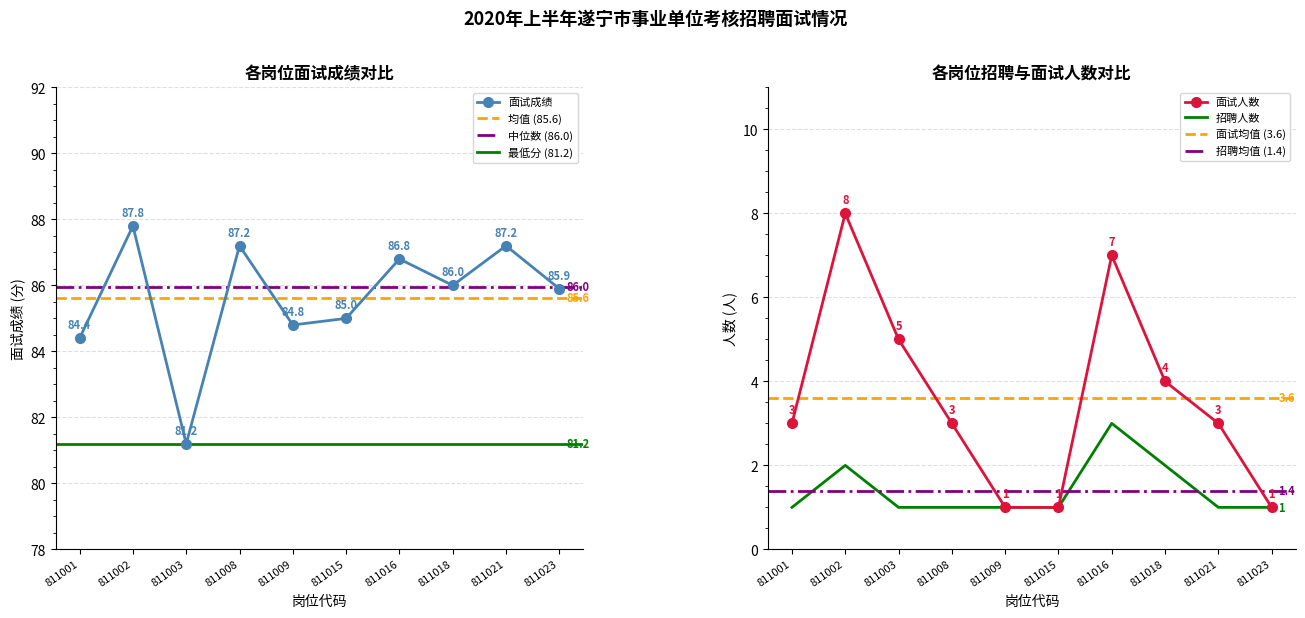

Which series changed the most between 811015 and 811016?

面试人数